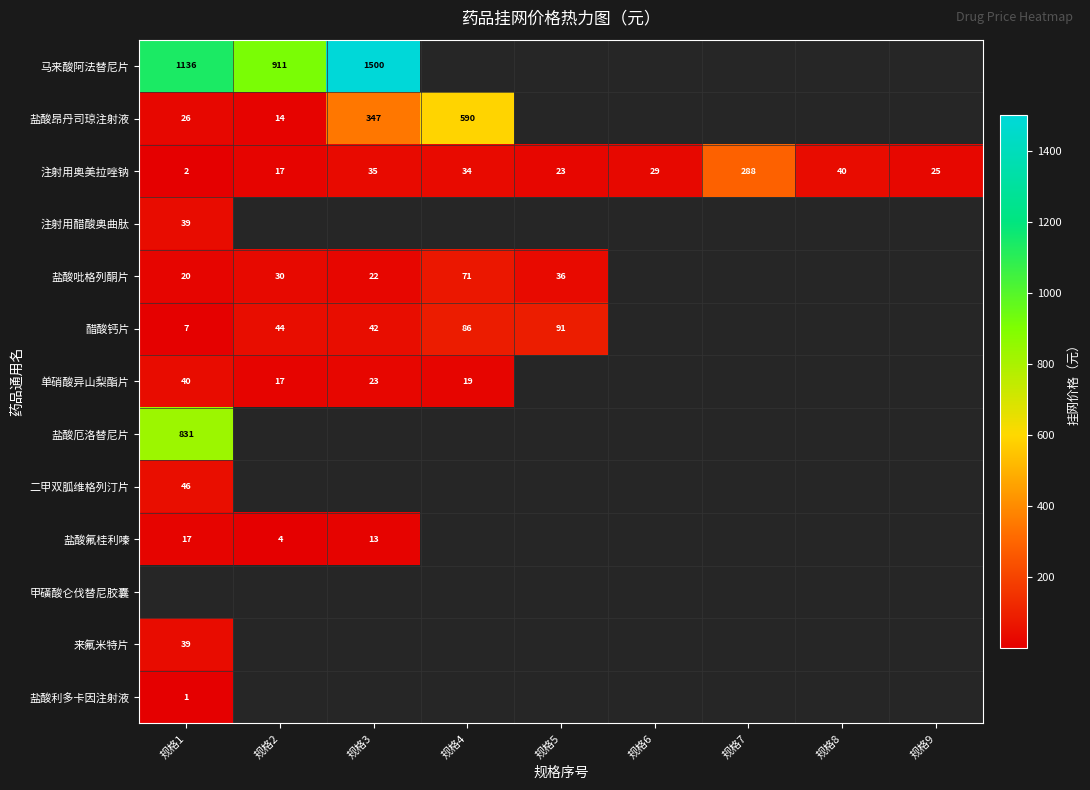

List the labels in order of 注射用奥美拉唑钠 value, largest first.

规格7, 规格8, 规格3, 规格4, 规格6, 规格9, 规格5, 规格2, 规格1